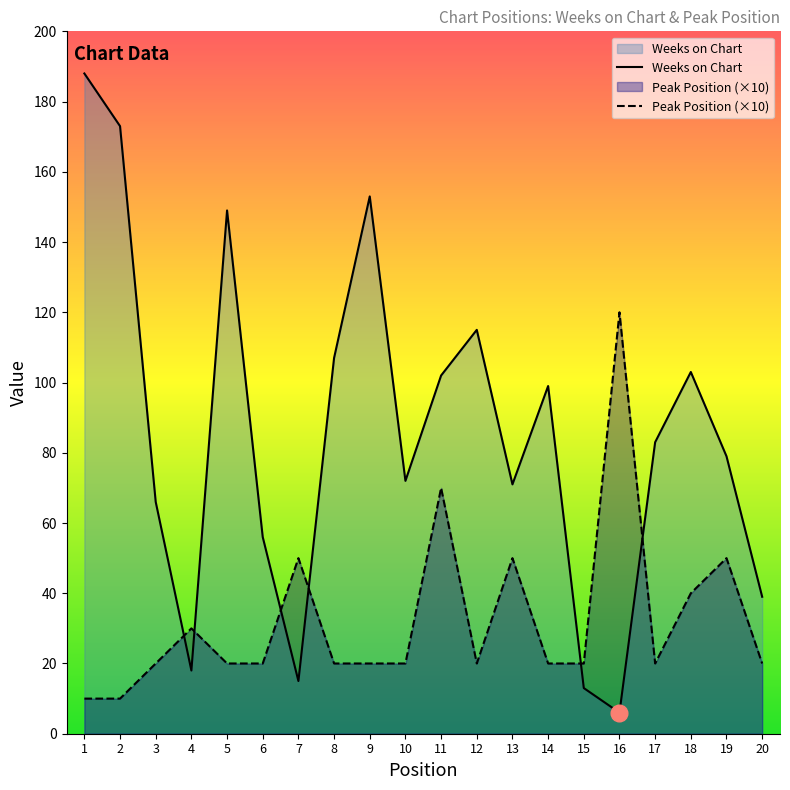

Which series has the largest total across all categories?

Weeks on Chart